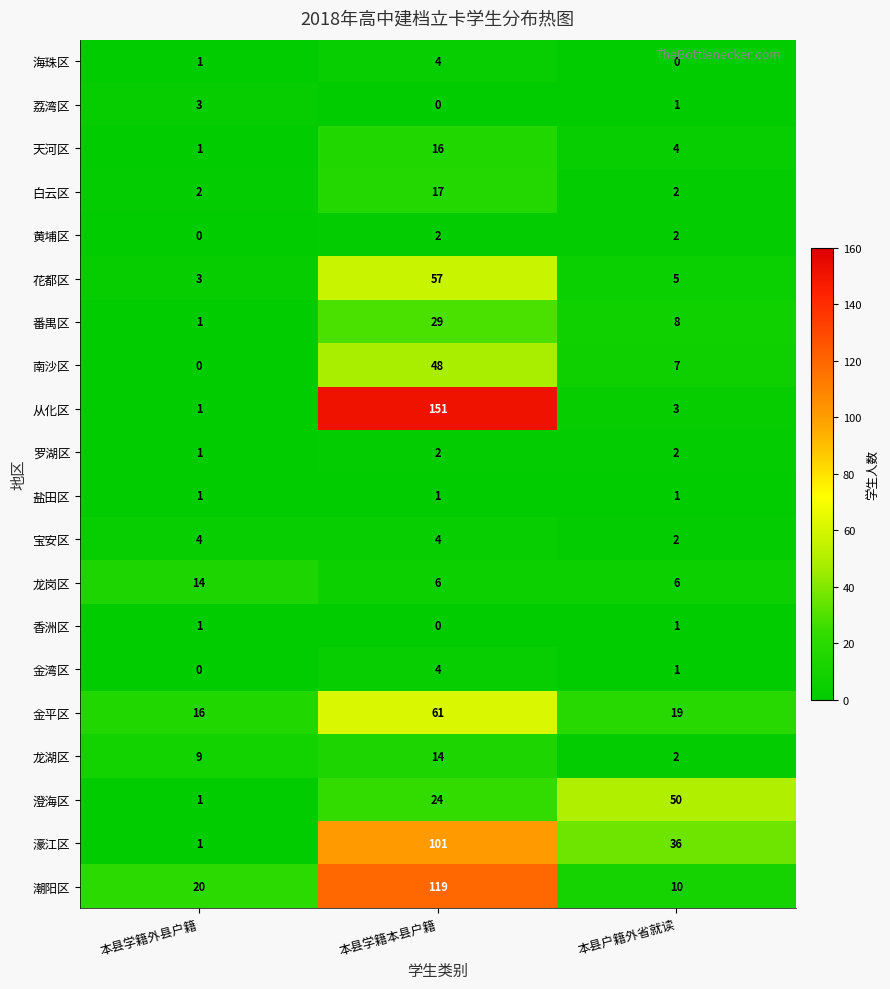

Read the 龙岗区 value at 本县学籍本县户籍.

6